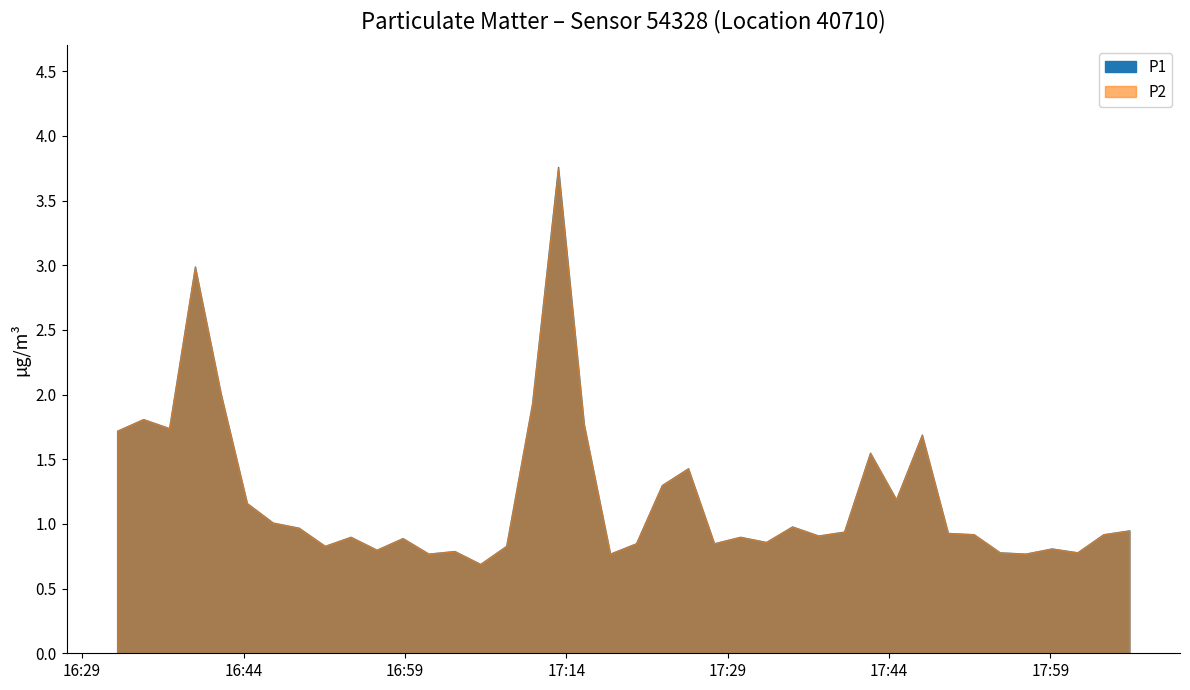

What is the difference between the P2 values at 2023-04-24T16:49:08 and 2023-04-24T18:01:30?

0.2